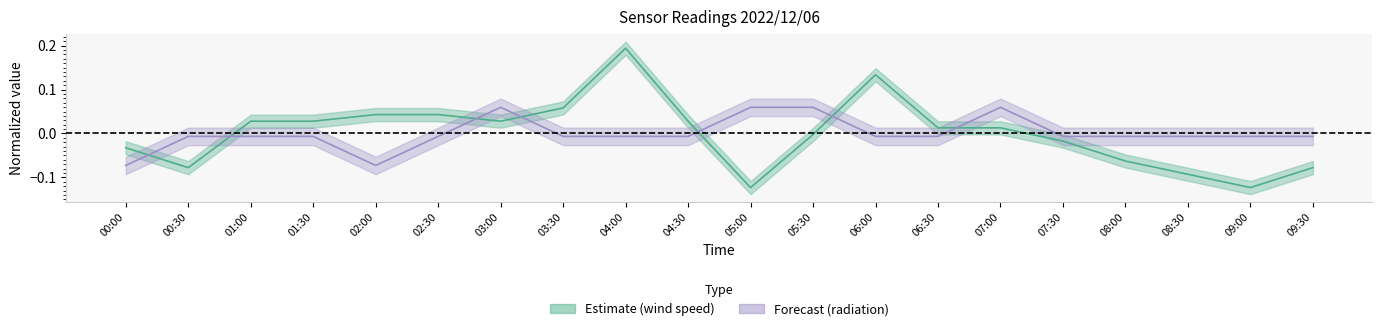

After their last crossing, which series has the higher values: radiation or wind_speed?

radiation